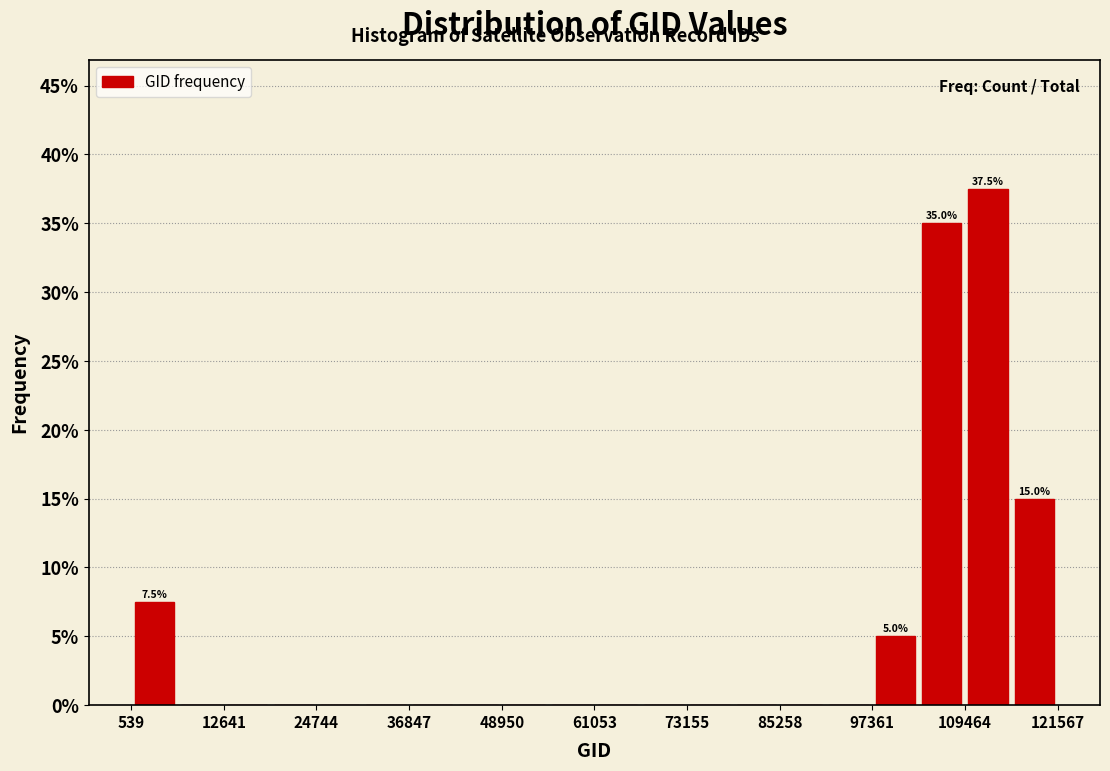

Read against the x-axis, roughly where is the centre of the tallest bar?

112000